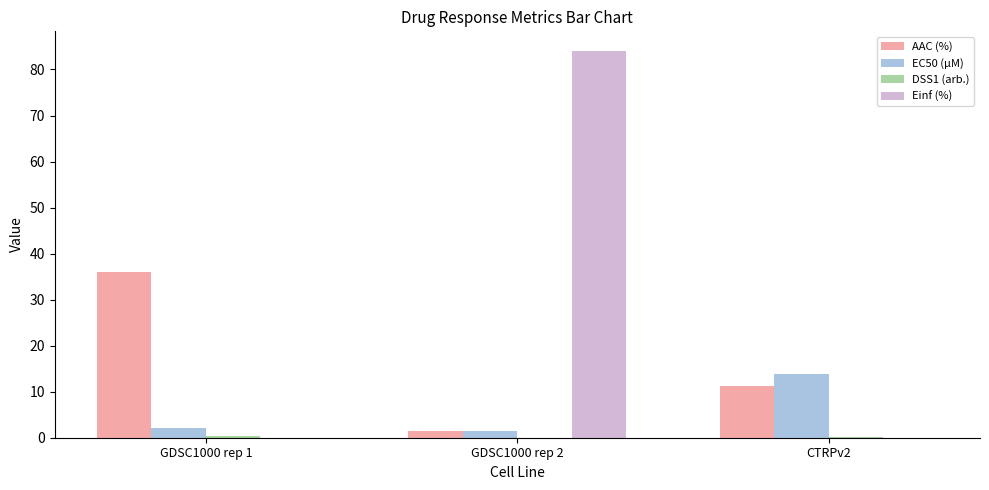

Is the value of Einf (%) at GDSC1000 rep 1 greater than the value of AAC (%) at GDSC1000 rep 1?

No